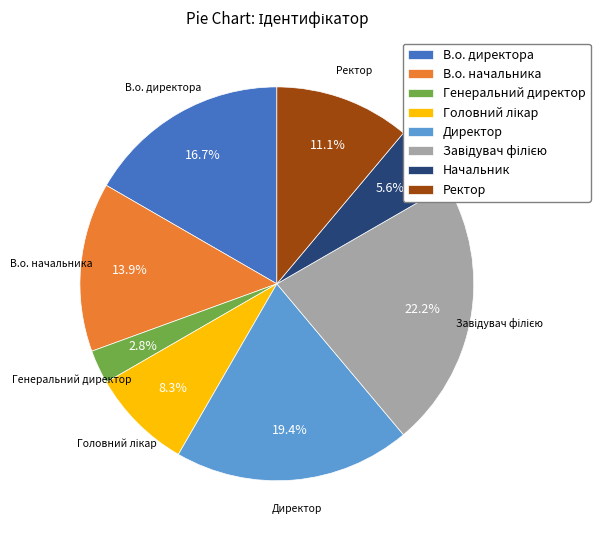

Does В.о. директора account for over 50% of the chart?

No